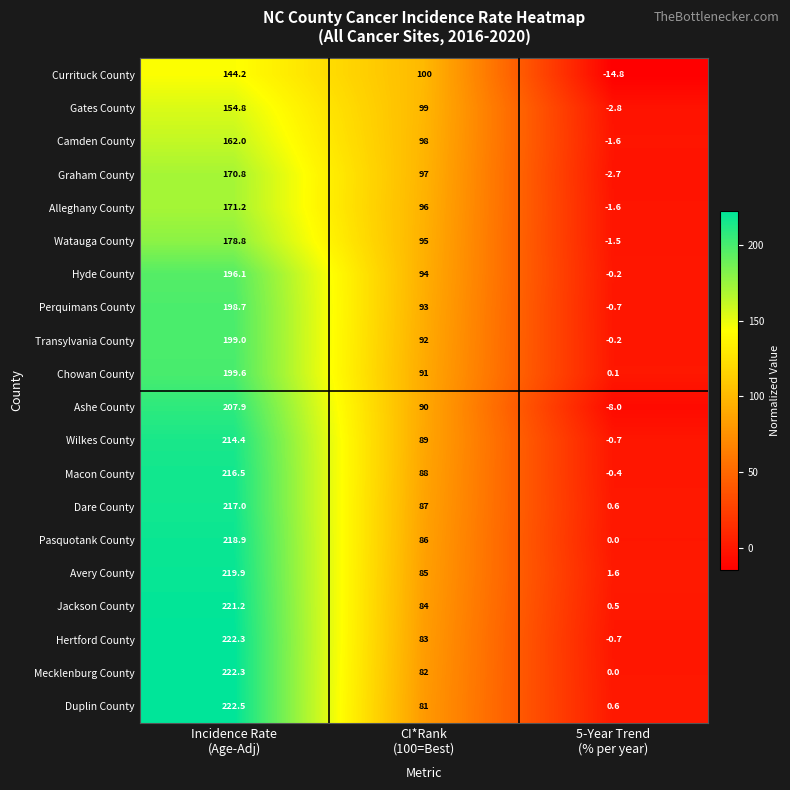

What is the greatest value displayed?

222.5